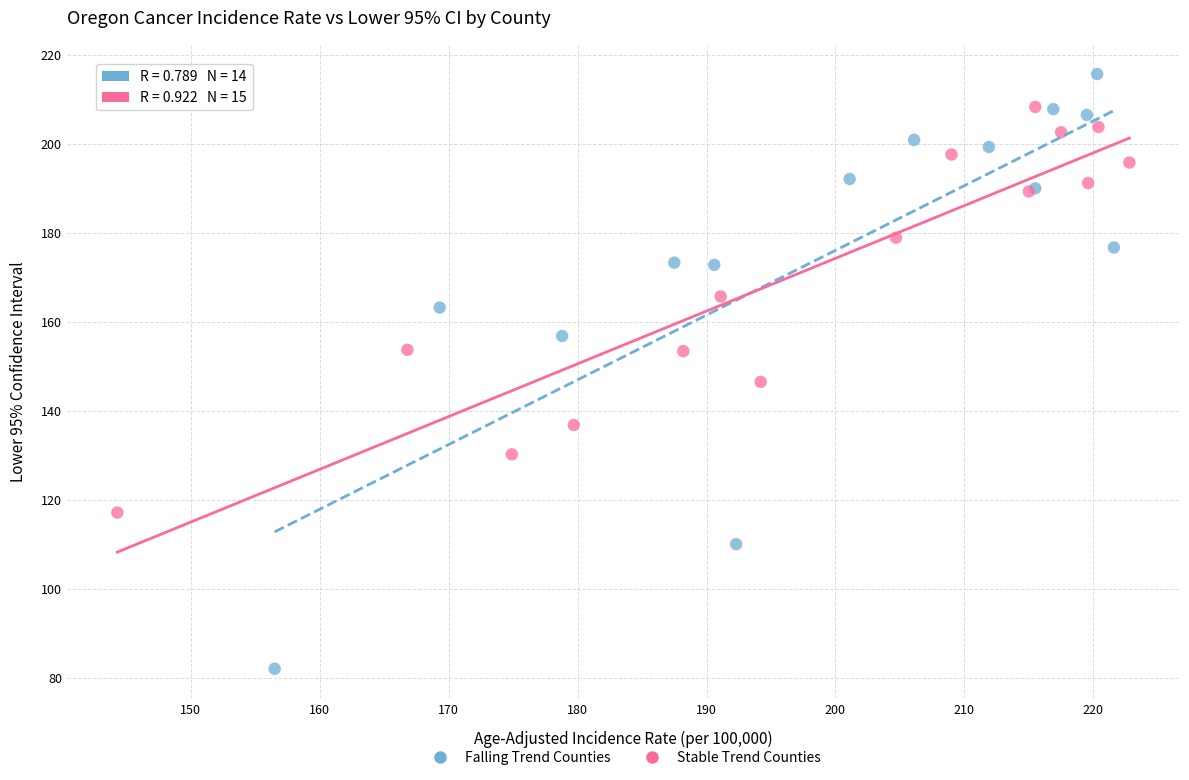

Which series reaches the minimum Y coordinate?

Falling Trend Counties